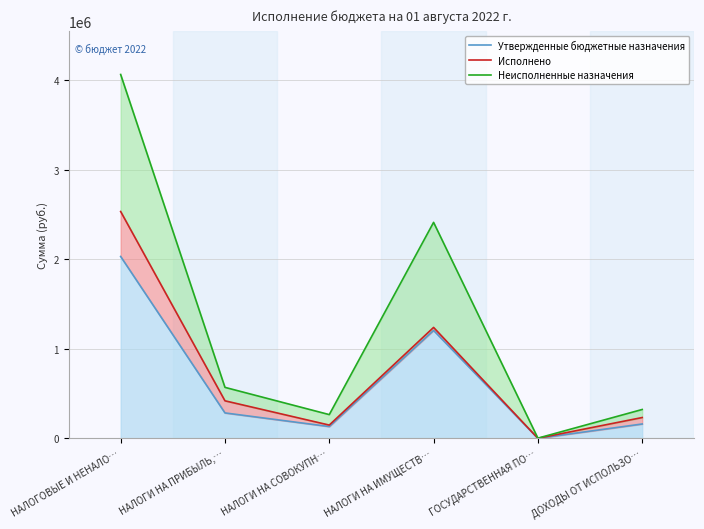

True or false: Неисполненные назначения and Утвержденные бюджетные назначения intersect in this chart.

False